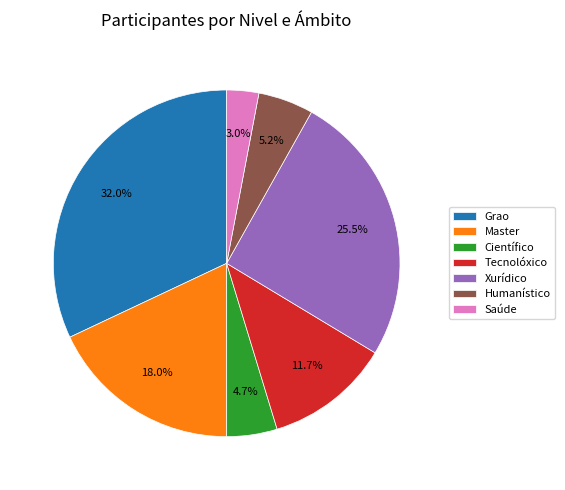

What percentage is the Grao slice, to the nearest percent?

32%